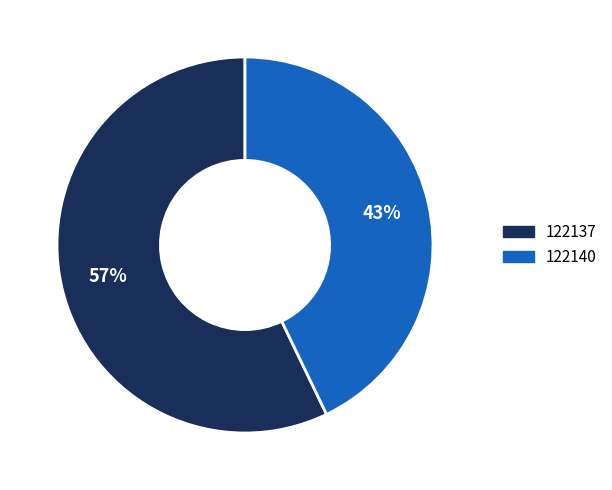

To the nearest percent, what percentage of the pie is 122140?

43%